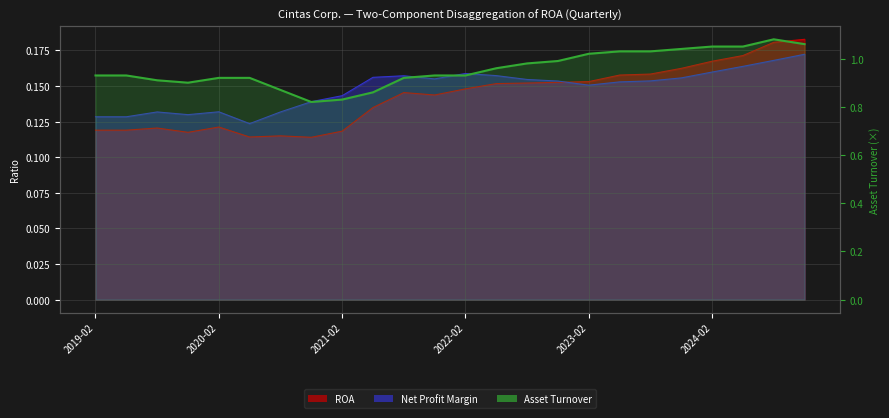

What is the difference between the values at 11 and 9?

0.1